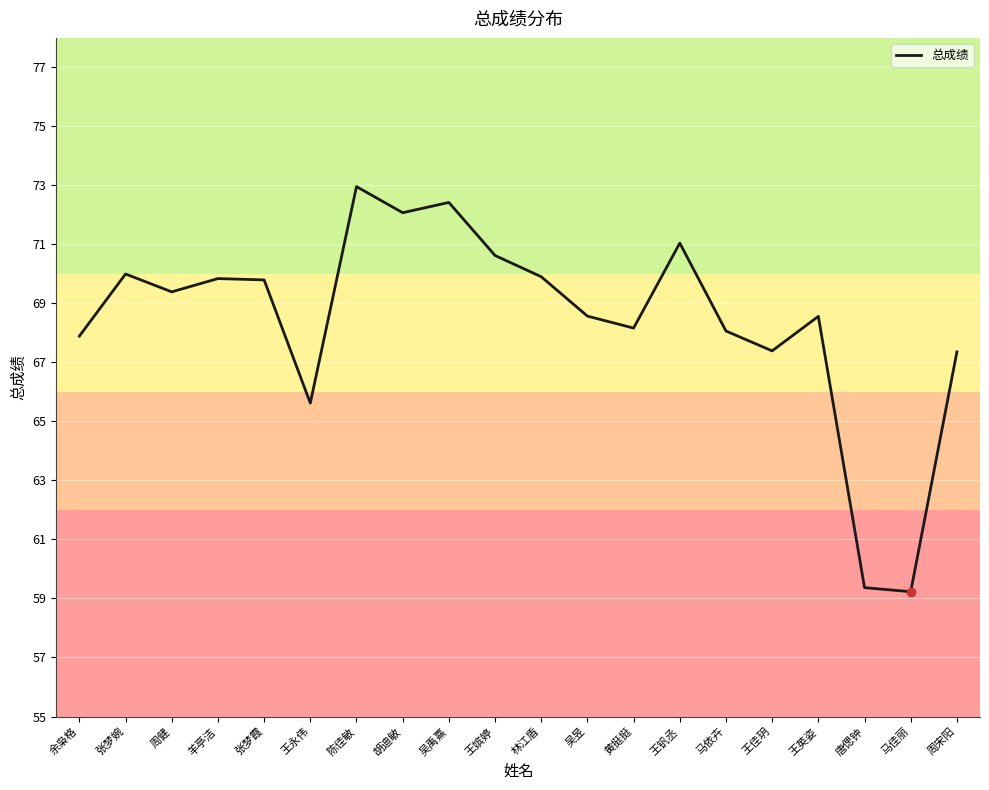

What position from the left is 周宋阳?

20